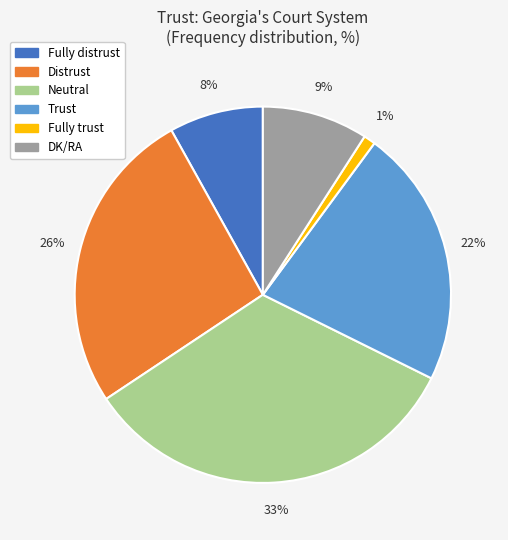

To the nearest percent, what is the average slice percentage?

17%